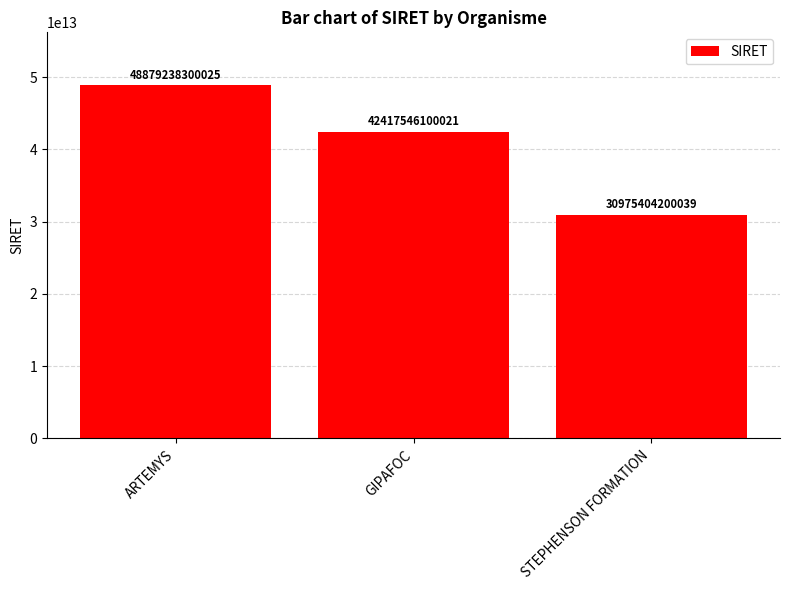

The value at GIPAFOC is 68603302998540. True or false?

False